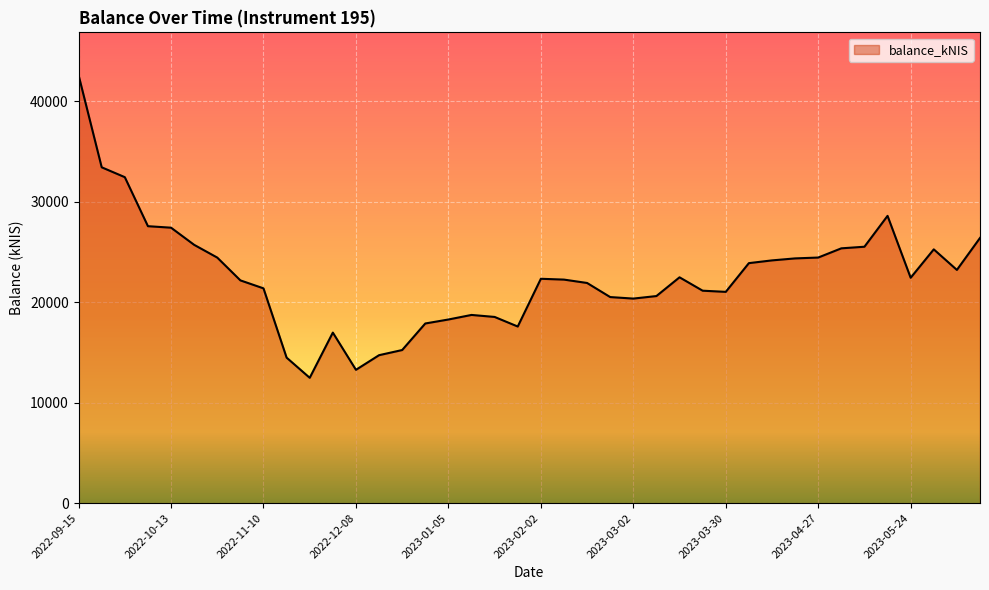

What is the difference between the maximum and minimum values?

30117.7